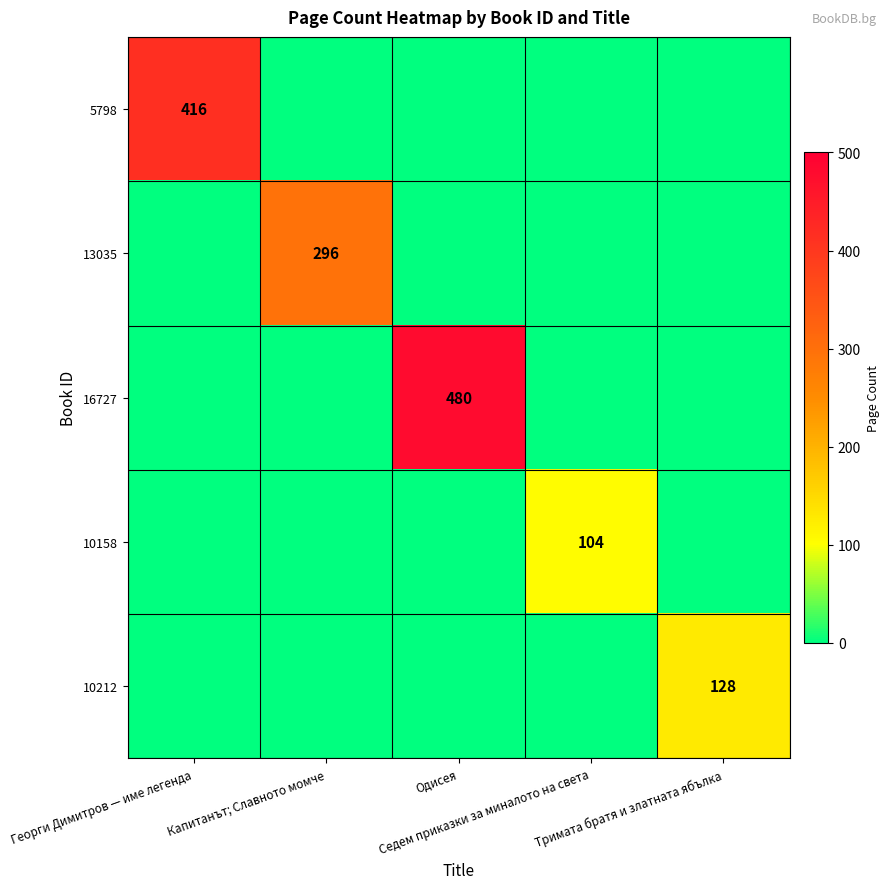

What is the sum of all 10212 values?

128